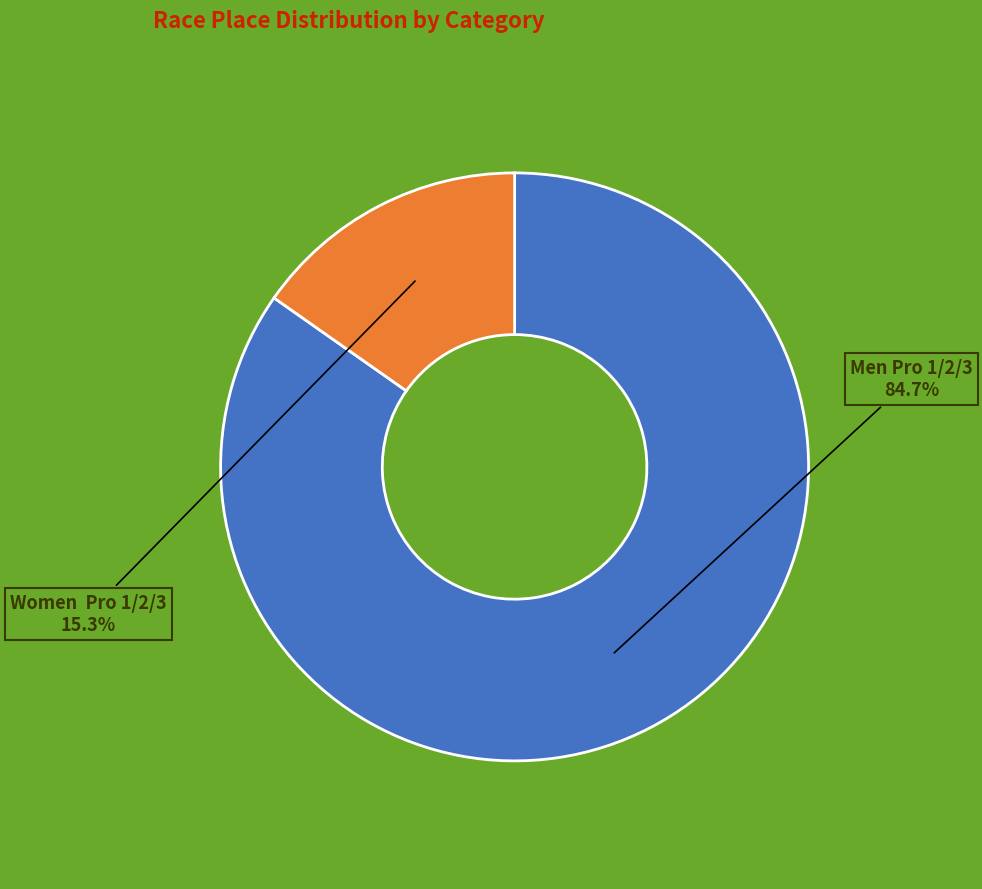

Between Women Pro 1/2/3 and Men Pro 1/2/3, which is larger?

Men Pro 1/2/3